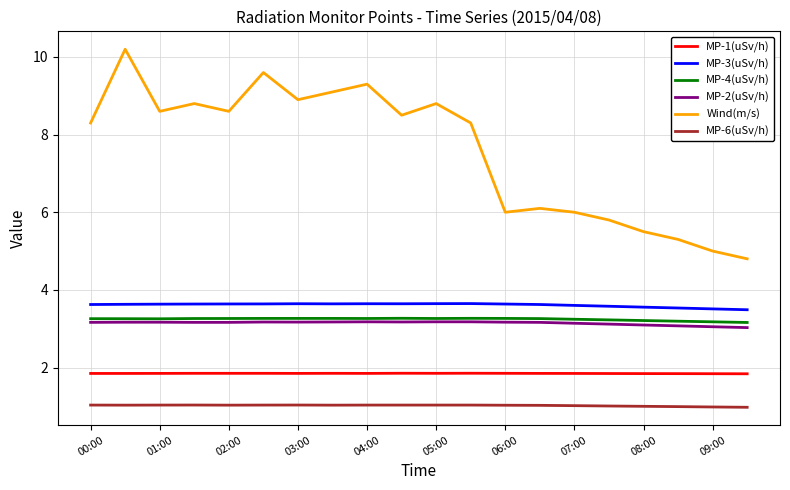

Which series has the largest total across all categories?

Wind(m/s)